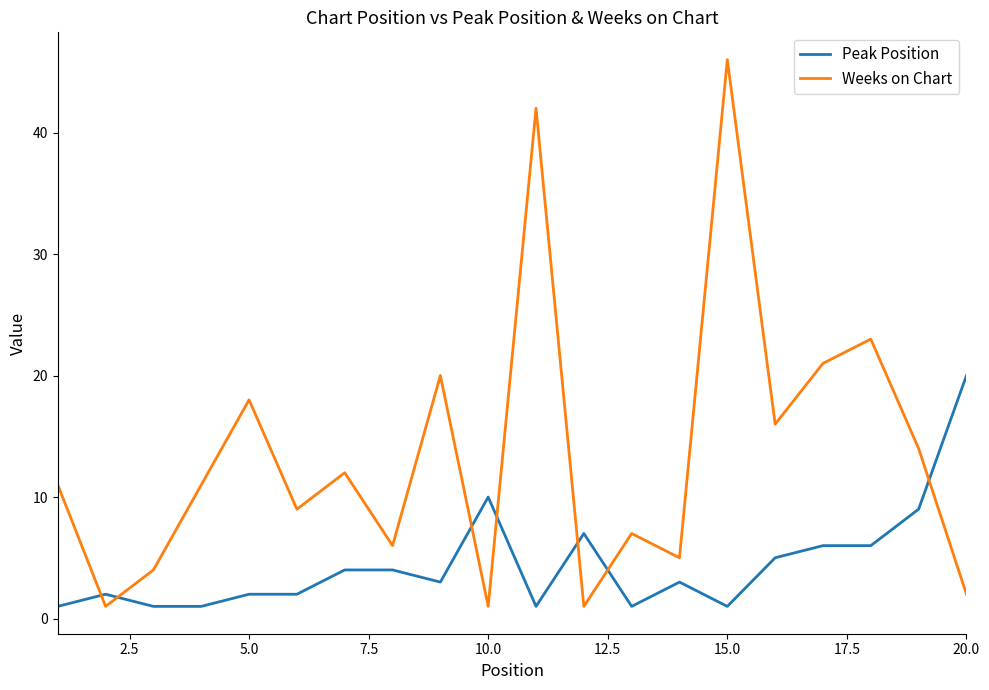

How many distinct data groups are displayed?

2